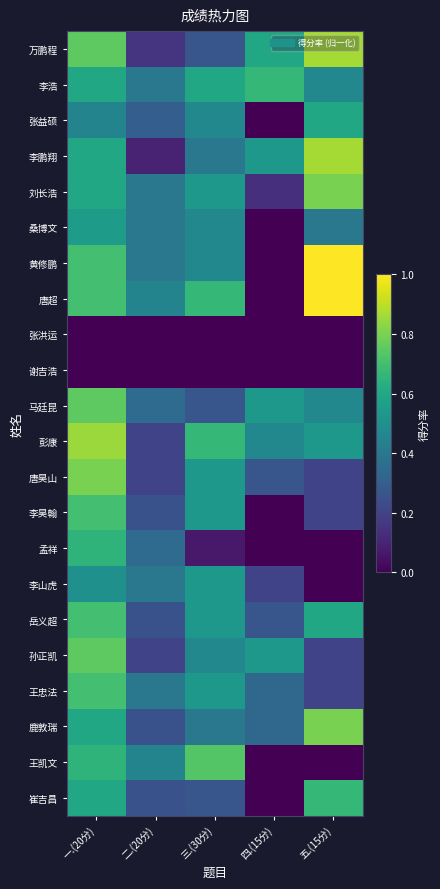

At how many categories does at least one series exceed 0?

5